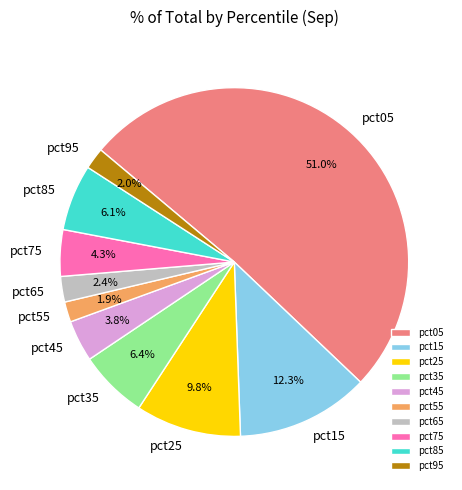

Count the number of slices in the pie.

10